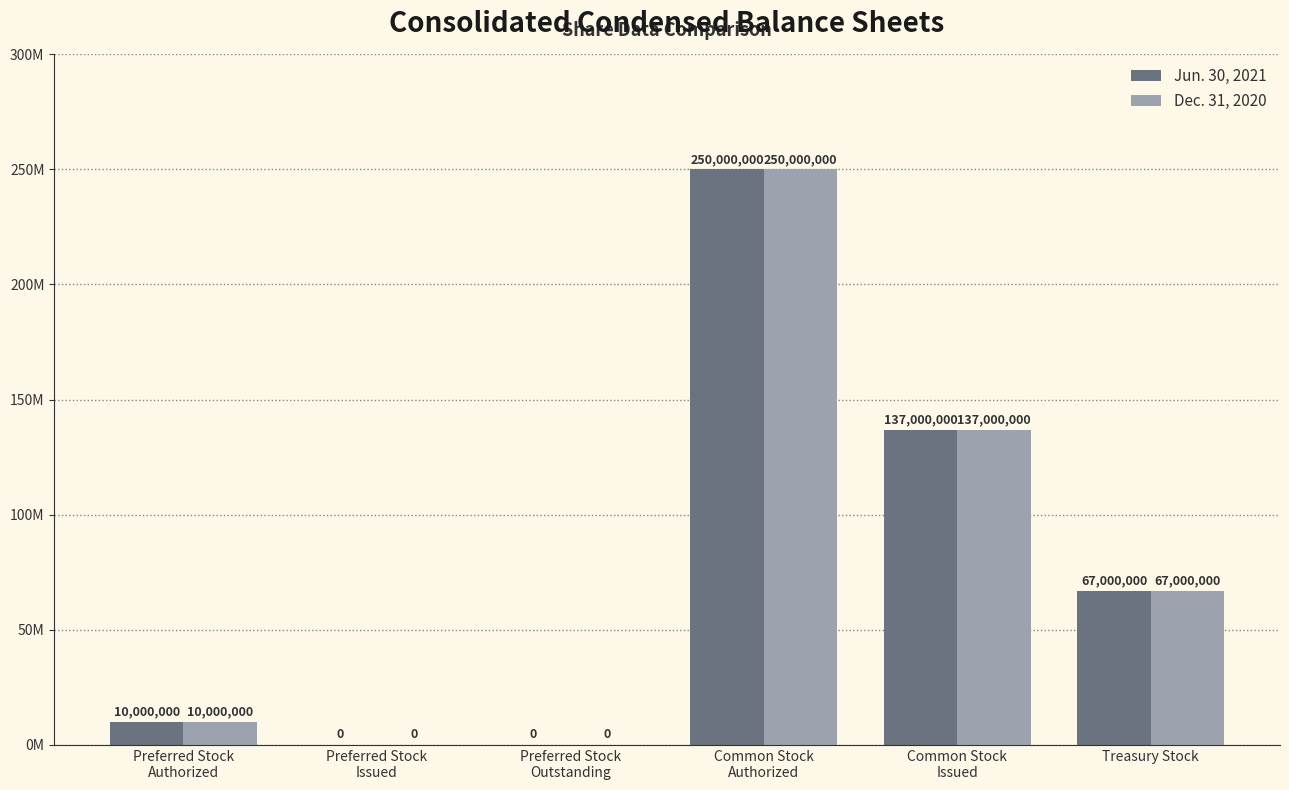

How many bars are there in each group?

2